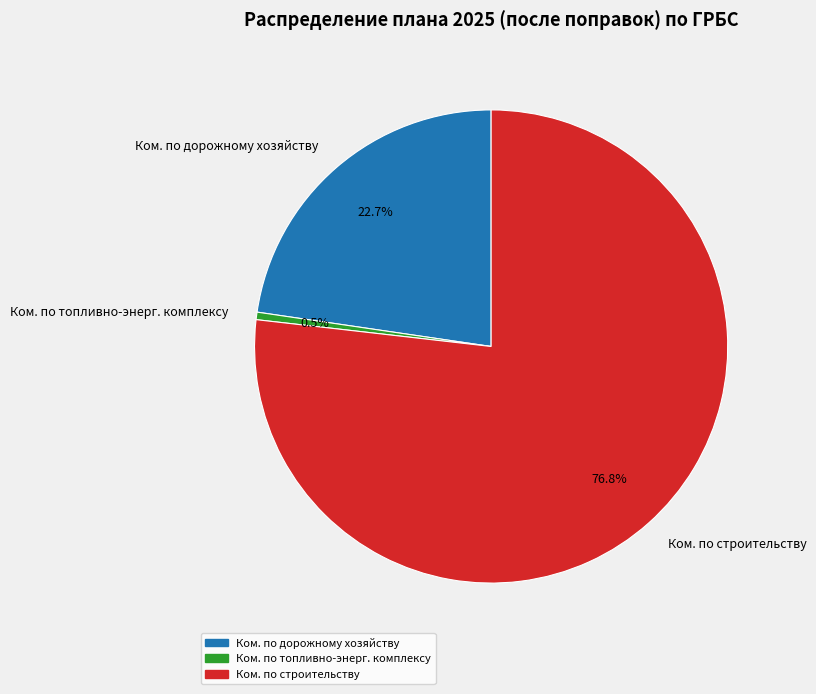

Is Ком. по строительству the majority of the pie?

Yes